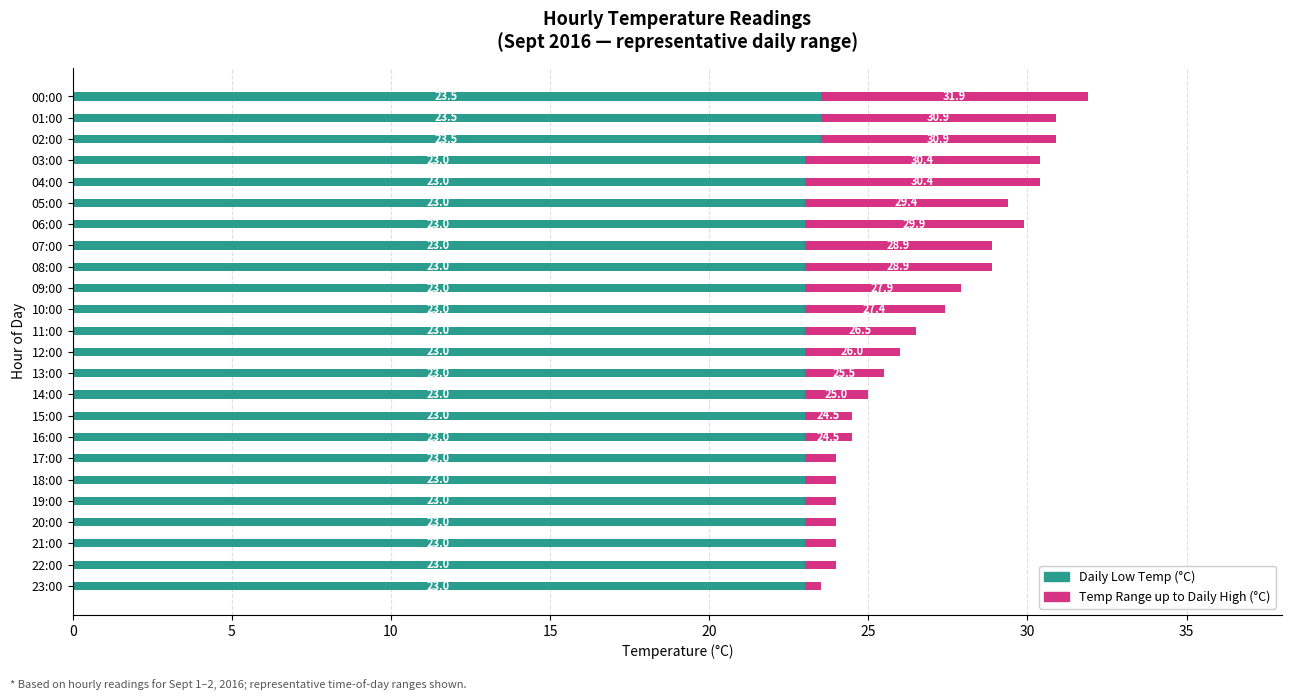

At which category is the sum across all series the highest?

00:00